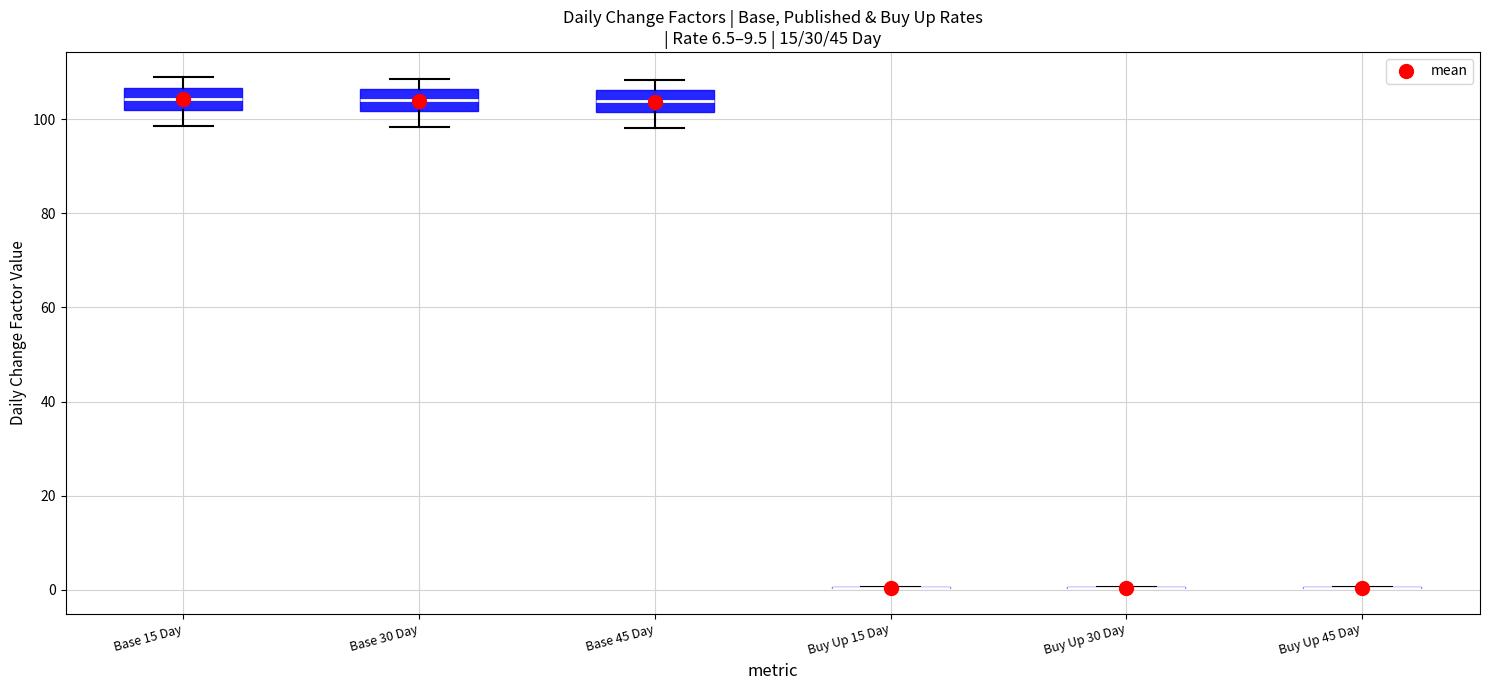

Reading left to right, transcribe this box plot: for each box, give where its median line is, the range the box spans, and where its two whiskers end, as read against the y-axis. The values are not printed on the chart, so give them approximately, as read against the axis.

Base 15 Day: median 104, box 102 to 106, whiskers 98 to 108
Base 30 Day: median 104, box 102 to 106, whiskers 98 to 108
Base 45 Day: median 104, box 102 to 106, whiskers 98 to 108
Buy Up 15 Day: box collapsed to a line at 0, whiskers 0 to 0
Buy Up 30 Day: box collapsed to a line at 0, whiskers 0 to 0
Buy Up 45 Day: box collapsed to a line at 0, whiskers 0 to 0